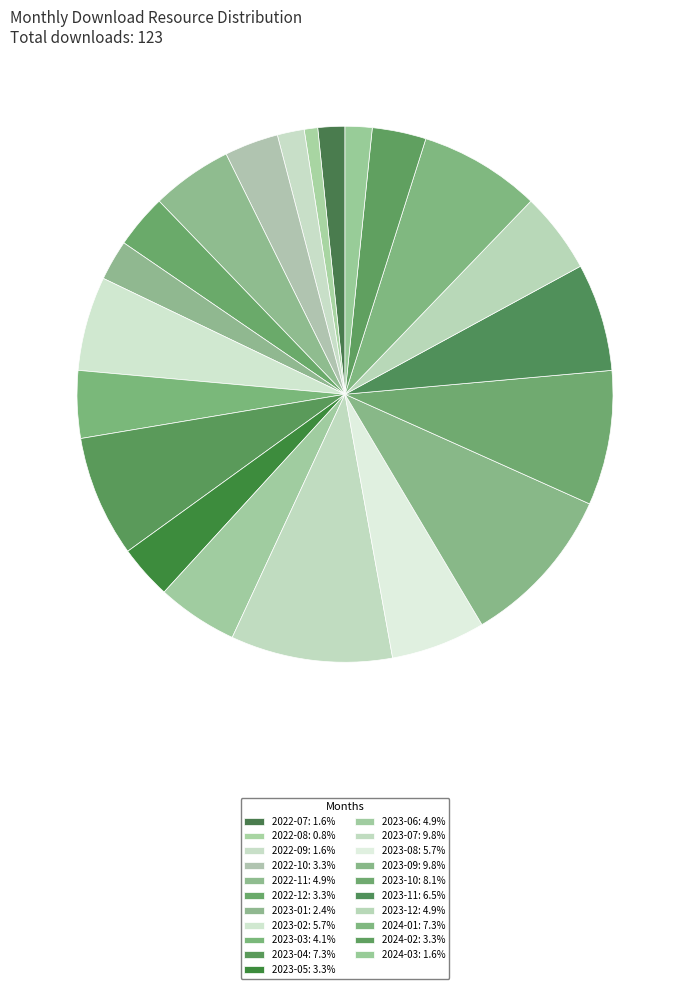

To the nearest percent, what percentage of the pie is 2024-02?

3%